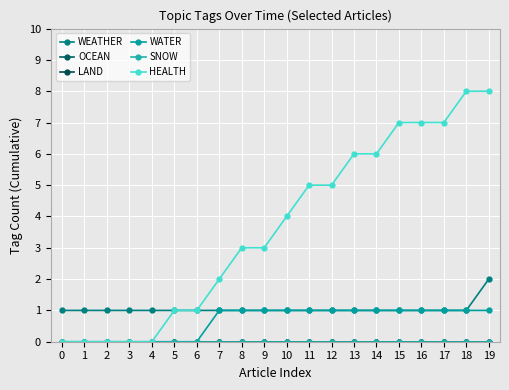

Is this an area chart (filled region under the line)?

No